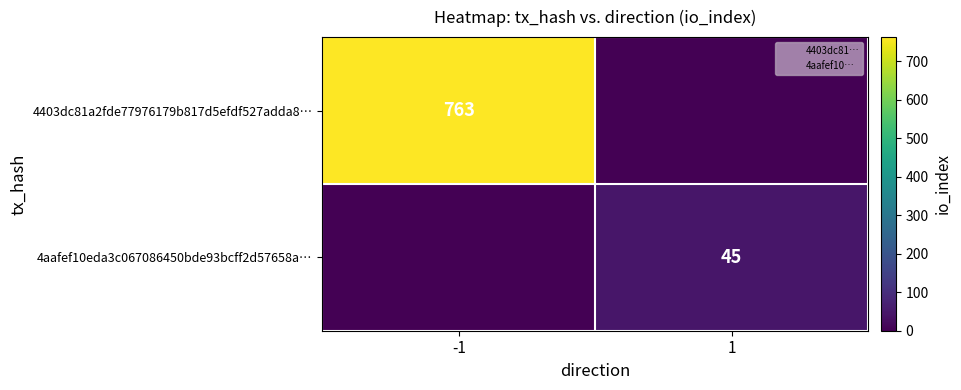

The 4403dc81a2fde77976179b817d5efdf527adda8… series shows 404 at -1. True or false?

False